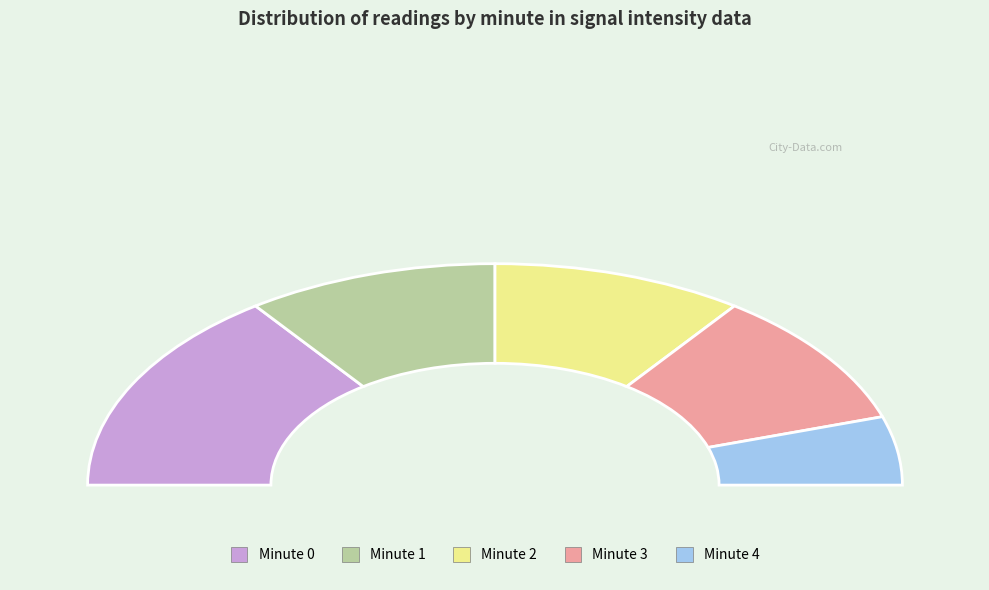

Count the number of slices in the pie.

5